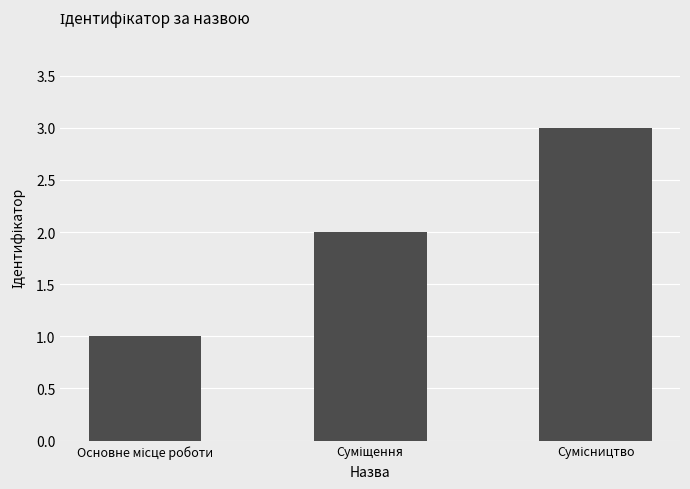

What is the greatest value displayed?

3